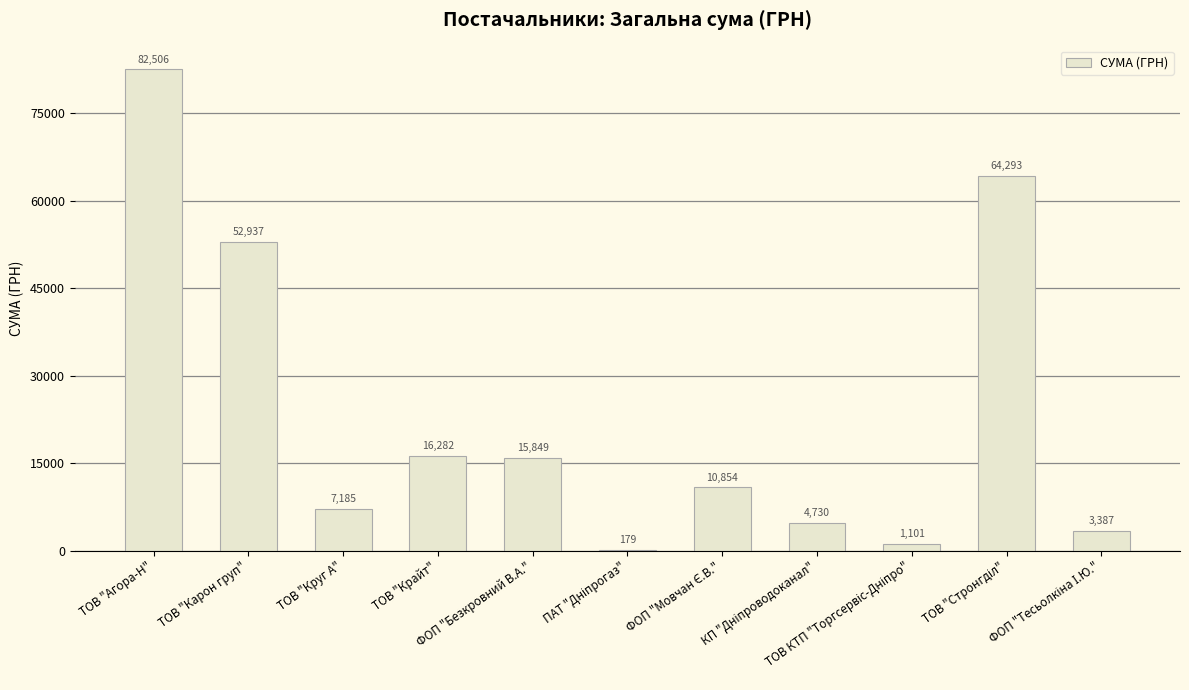

What is the sum of all values?

259303.5